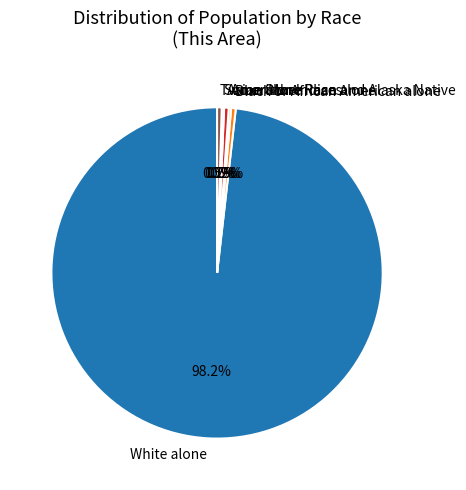

Which category has the biggest portion of the pie?

White alone